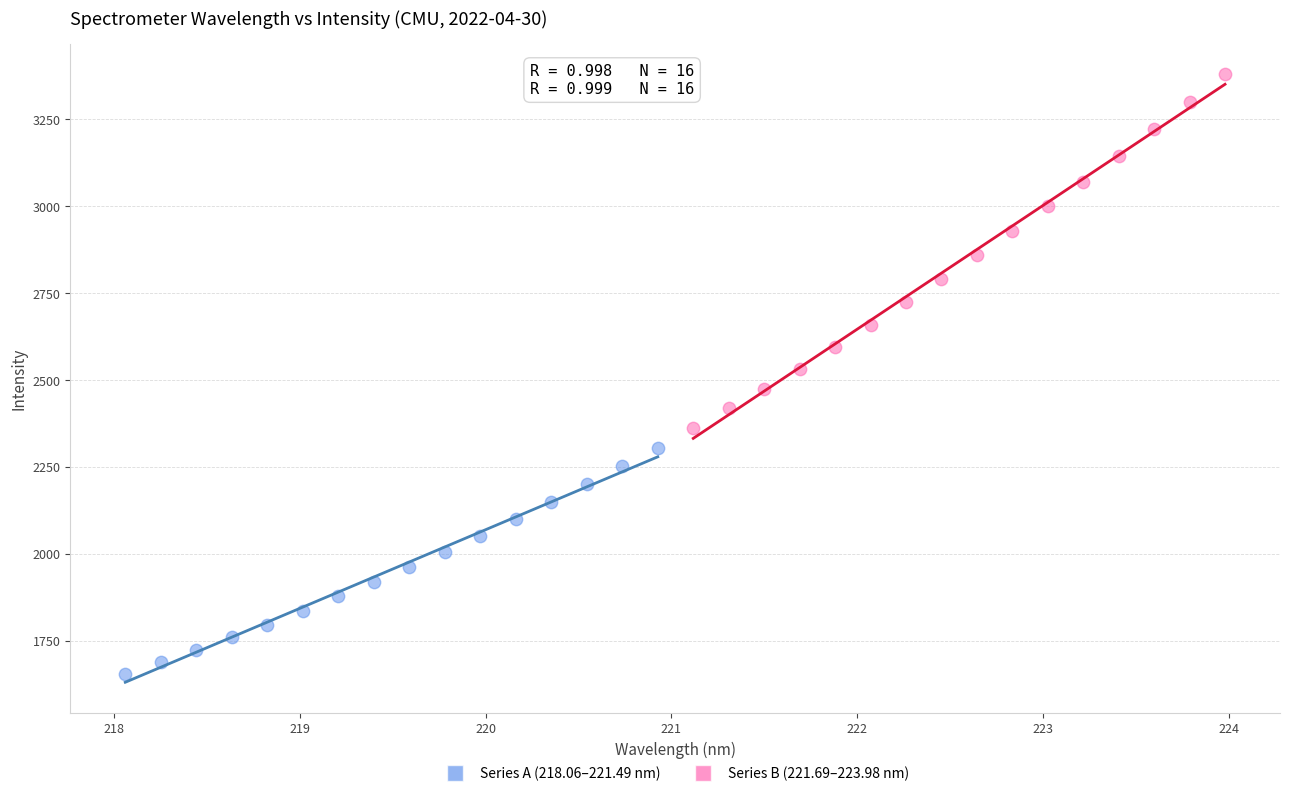

Which series reaches the maximum Y coordinate?

Series B (221.69–223.98 nm)